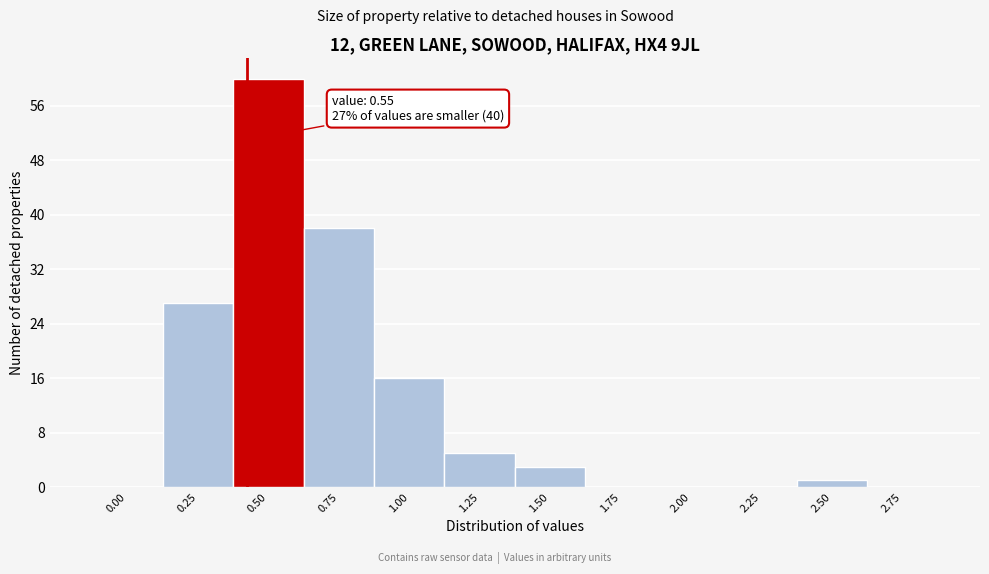

Reading right to left, what are all the values shown in this chart?

2.75=0	2.50=1	2.25=0	2.00=0	1.75=0	1.50=3	1.25=5	1.00=16	0.75=38	0.50=60	0.25=27	0.00=0